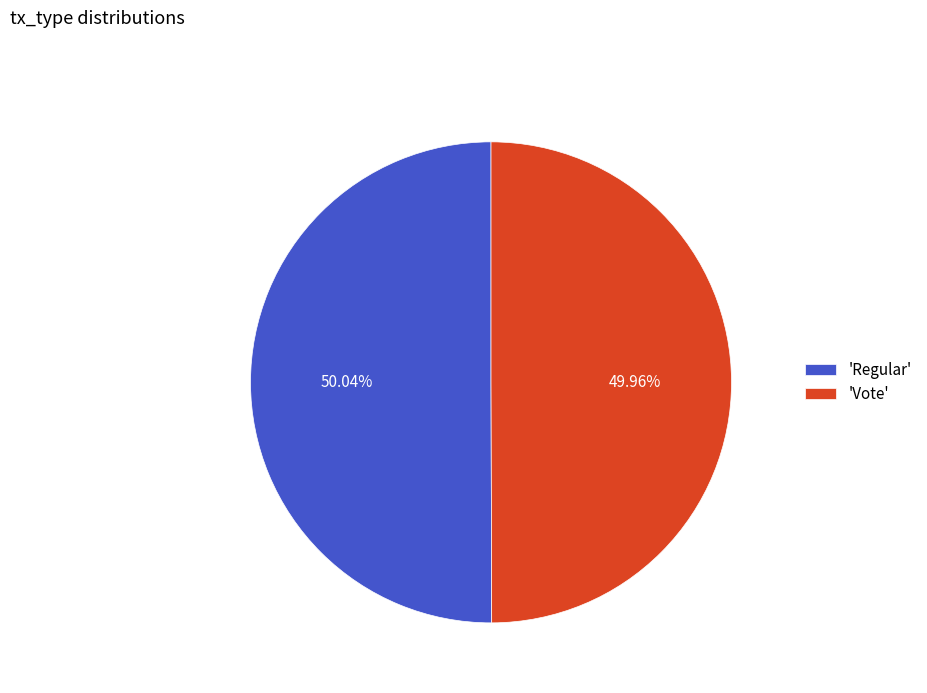

Do 'Regular' and 'Vote' together represent more than half of the pie?

Yes